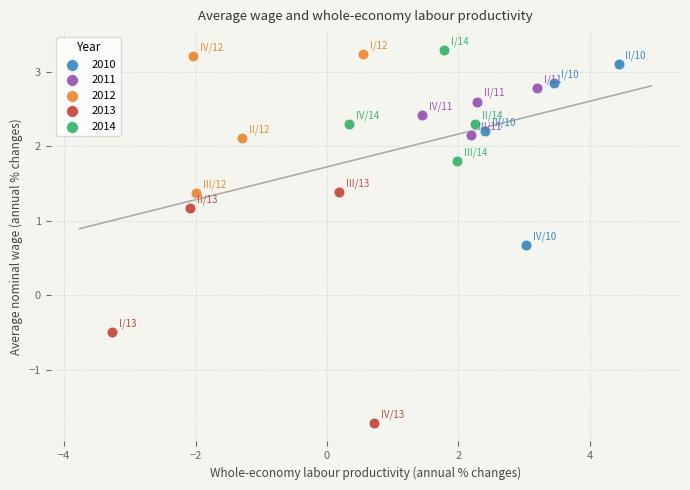

What are all the series names shown in the legend?

2010, 2011, 2012, 2013, 2014